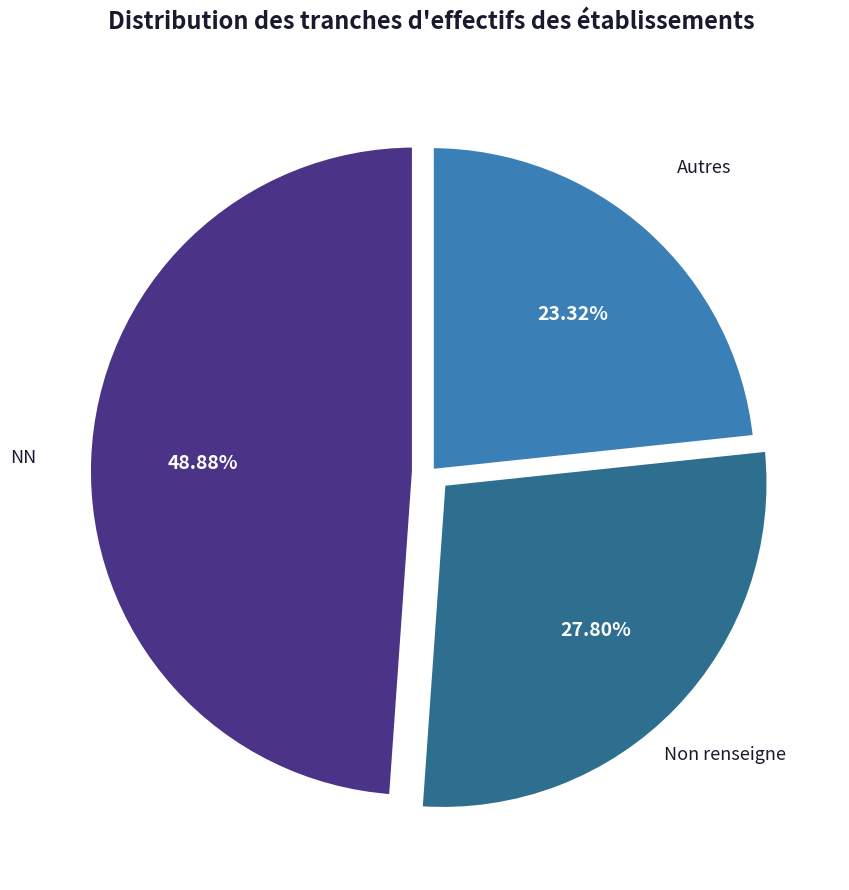

Does any single category account for the majority?

No